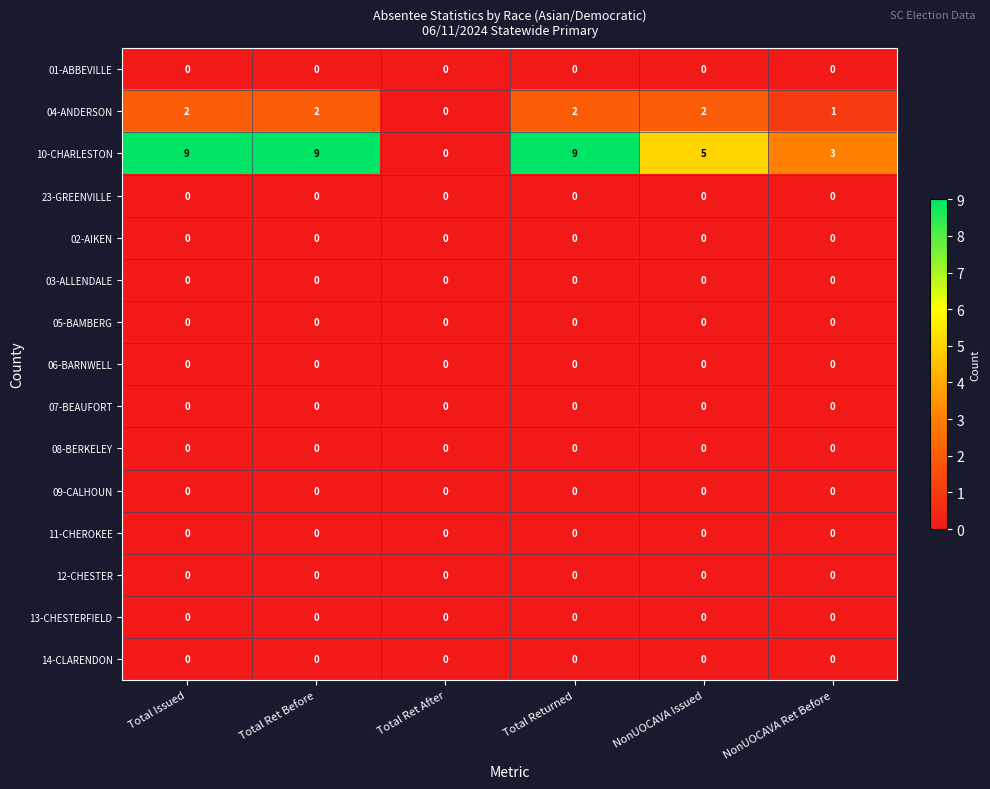

True or false: 11-CHEROKEE has a value of 0 at Total Ret After.

True